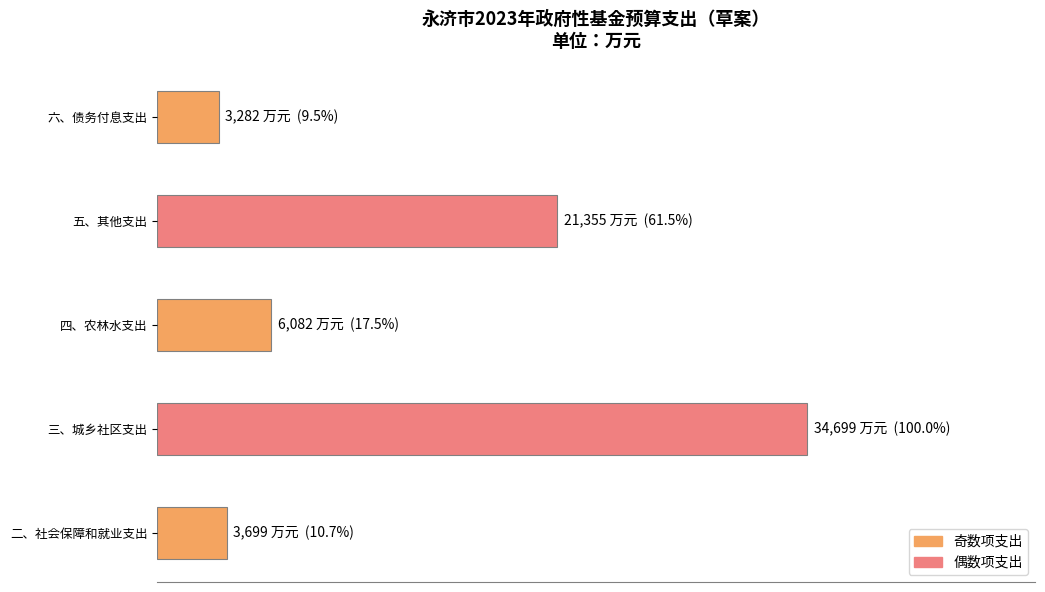

At which label is the value closest to 18990?

五、其他支出